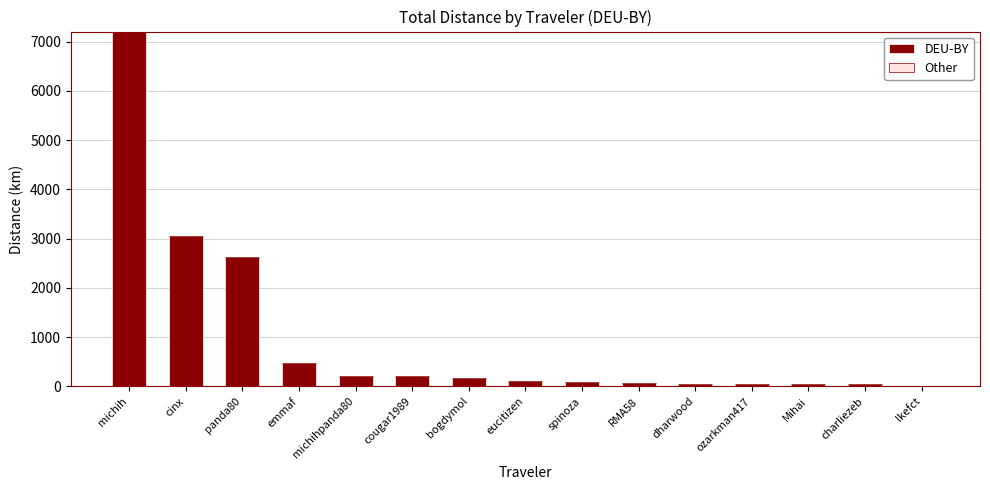

Which category has the highest value across all series?

michih